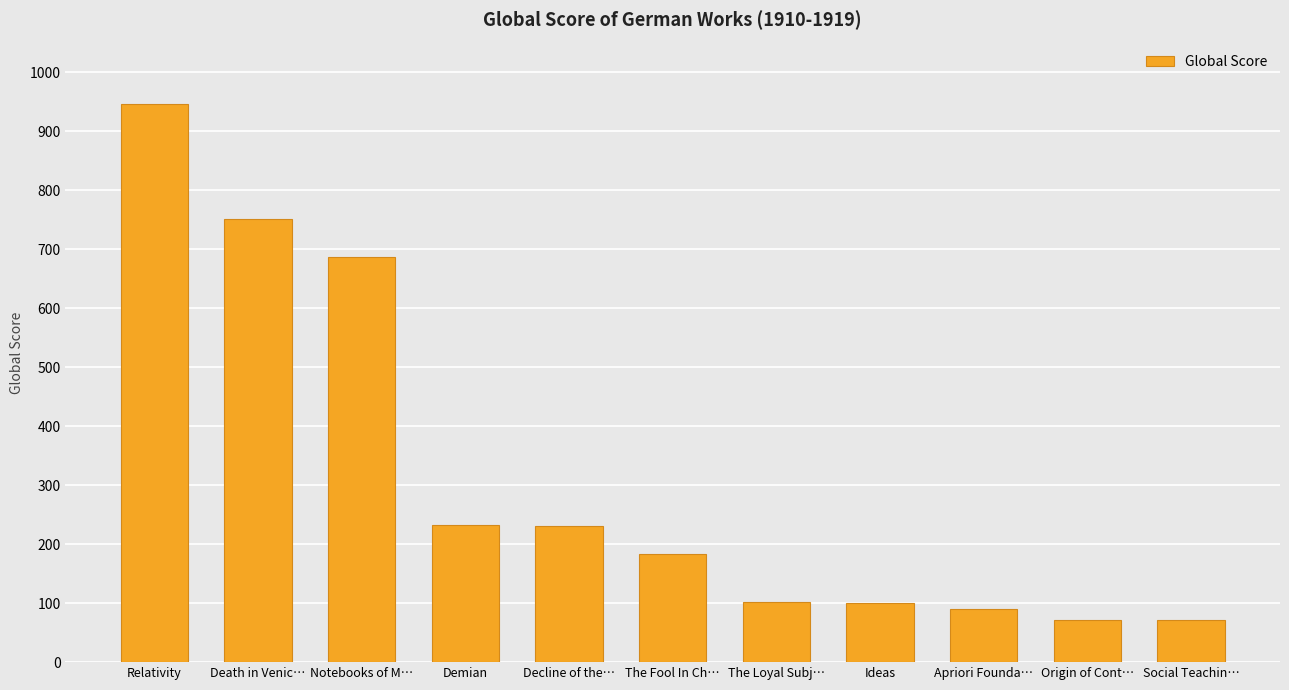

At which category does the chart reach its peak across all series?

Relativity